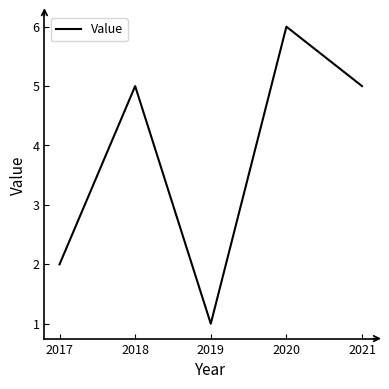

The value at 2018 is 5. True or false?

True